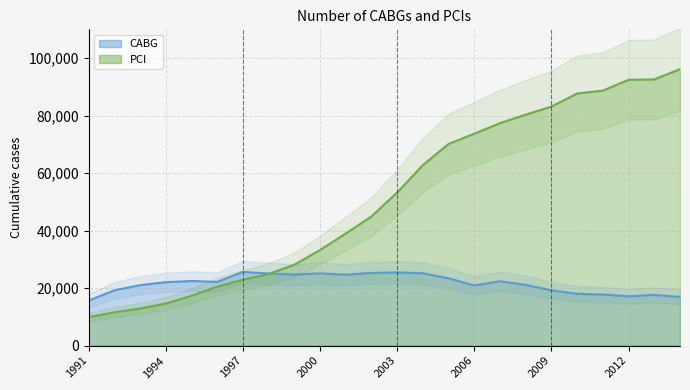

What is the approximate value of PCI at 1999, to the nearest 100?

28100